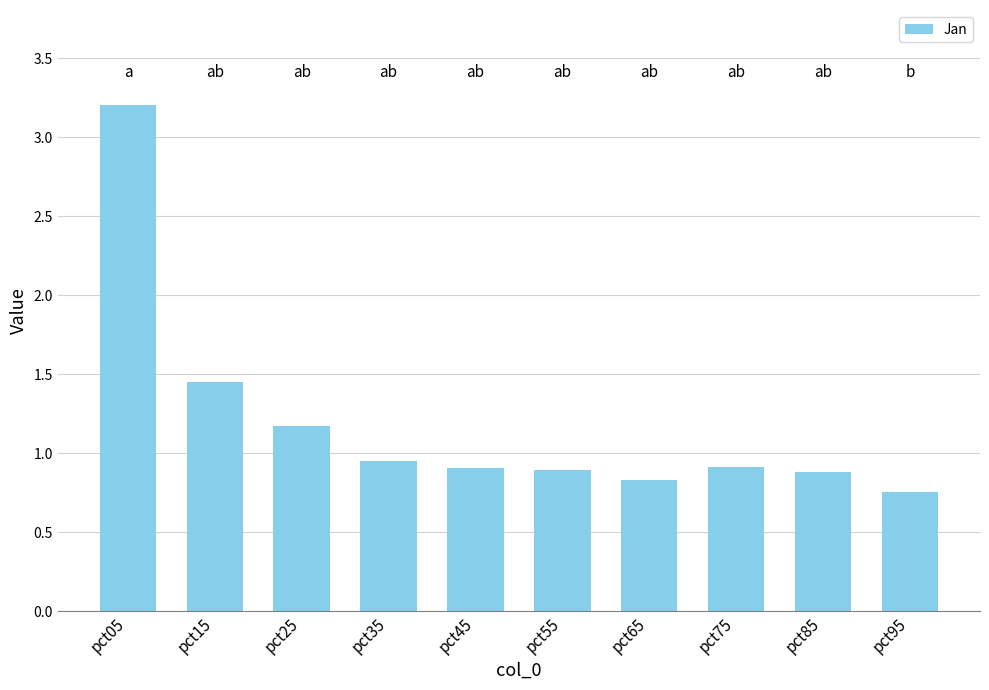

At which label is the value closest to 1?

pct35